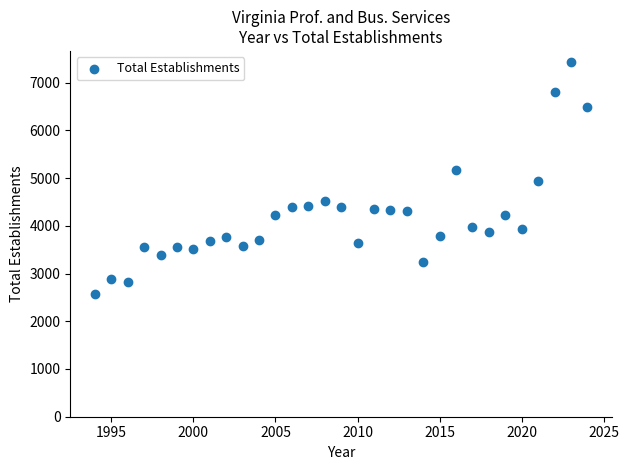

What is the range of X values (max minus min)?

30